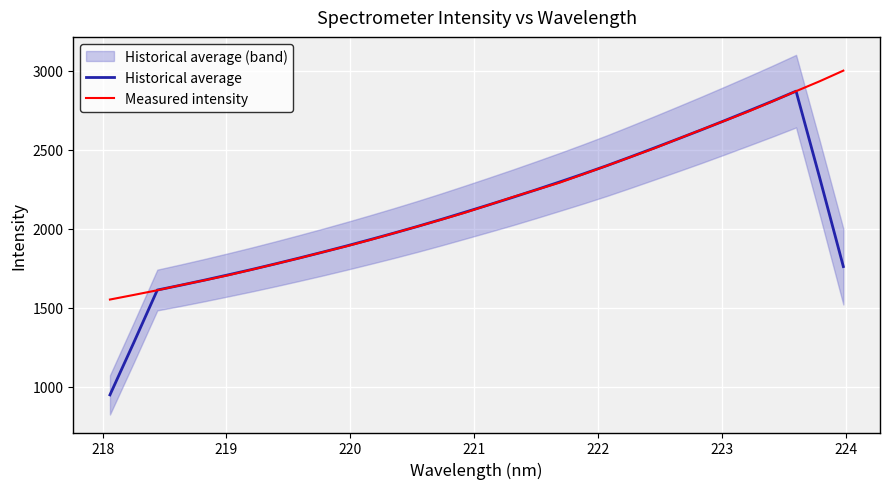

Reading left to right, transcribe all the data shown in this chart.

Historical average: 948.5	1277.1	1611.8	1642.5	1674.6	1708.0	1742.1	1777.7	1814.4	1852.0	1890.9	1931.1	1972.1	2014.5	2058.6	2104.1	2150.3	2197.1	2245.7	2295.4	2346.2	2398.7	2454.0	2510.3	2567.4	2625.2	2684.6	2745.0	2806.3	2869.5	2321.1	1760.2
Measured intensity: 1551.6	1580.6	1610.2	1643.0	1673.5	1705.4	1741.0	1777.1	1813.4	1851.8	1888.9	1929.0	1971.7	2014.0	2056.8	2101.2	2149.4	2199.1	2244.9	2290.8	2344.4	2397.9	2452.8	2507.5	2567.2	2625.9	2683.3	2741.9	2804.8	2869.3	2932.2	2999.3